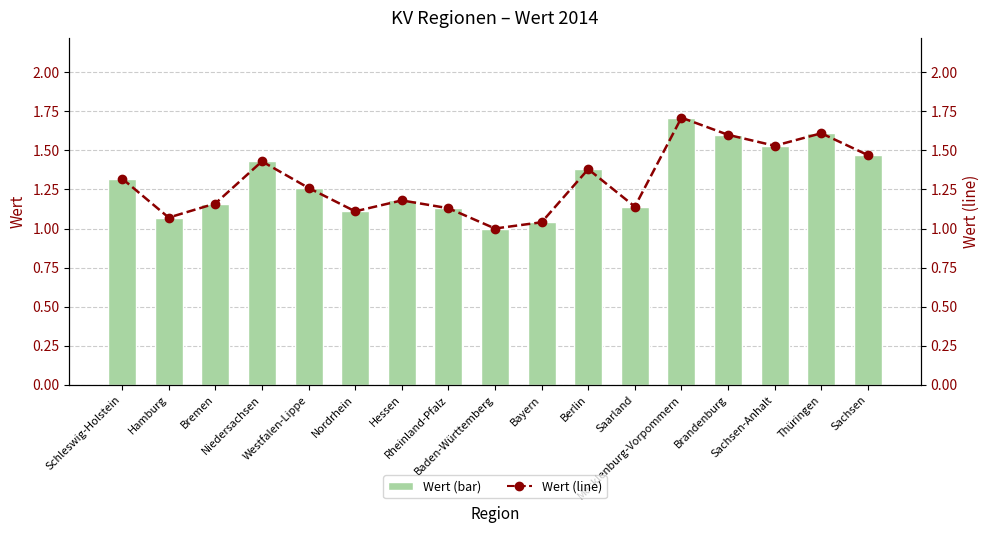

Which category has the highest value in the Wert (line) series?

Mecklenburg-Vorpommern